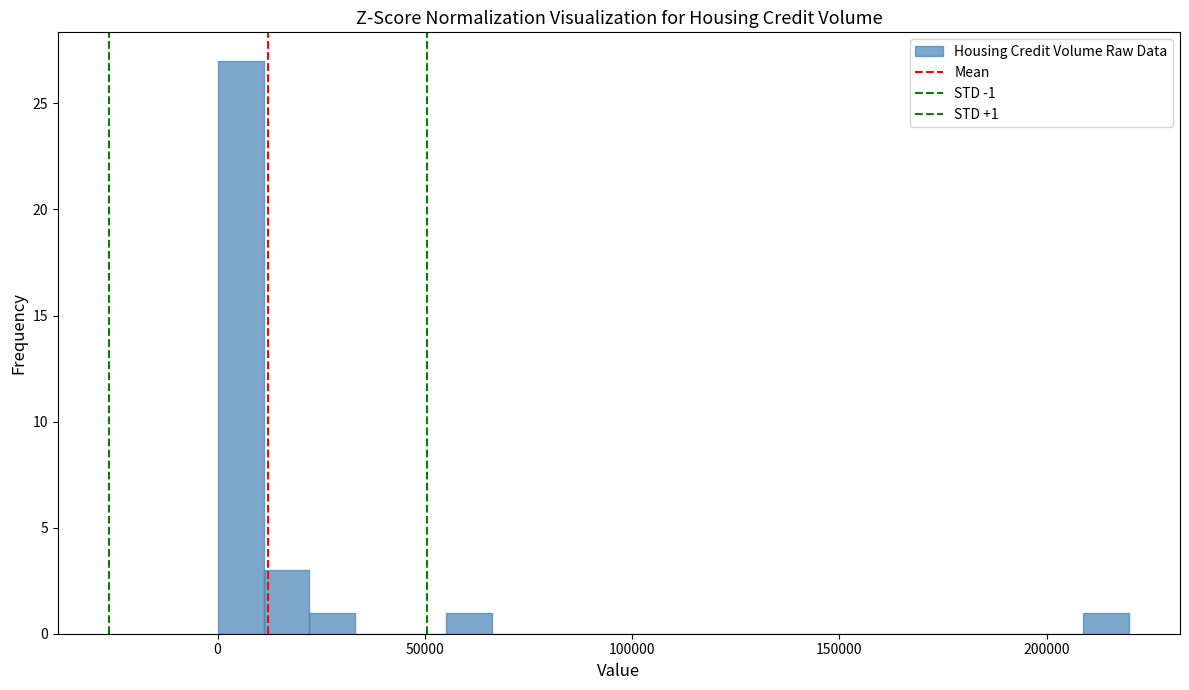

Around what value on the x-axis is the tallest bar? Give the approximate position of its centre, as read against the axis.

5000